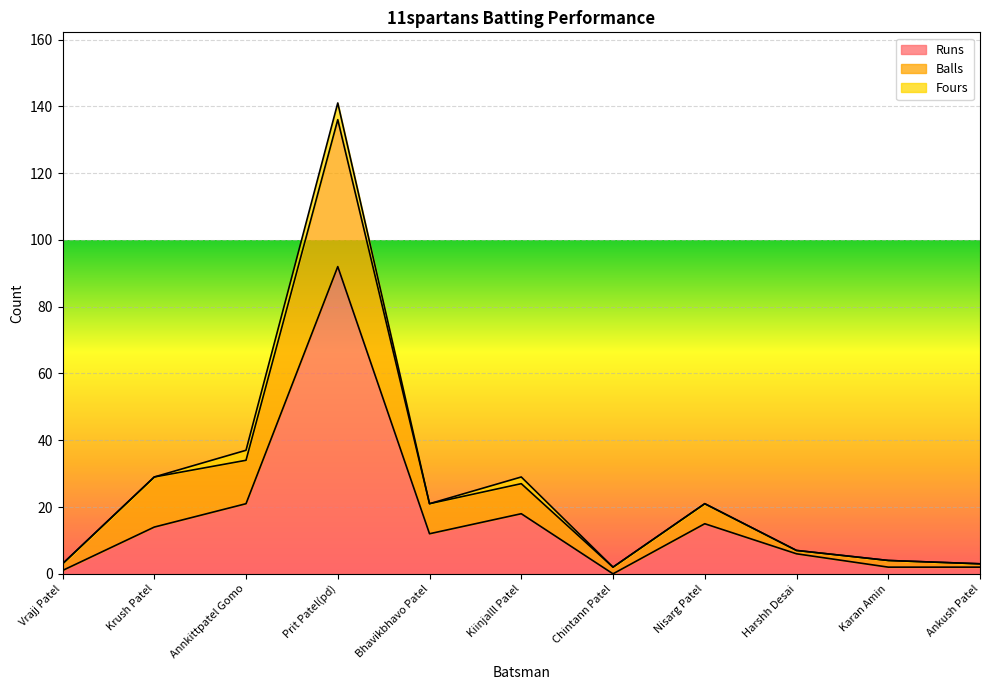

Rank the categories by Runs value from highest to lowest.

Prit Patel(pd), Annkittpatel Gomo, Kiinjalll Patel, Nisarg Patel, Krush Patel, Bhavikbhavo Patel, Harshh Desai, Karan Amin, Ankush Patel, Vrajj Patel, Chintann Patel